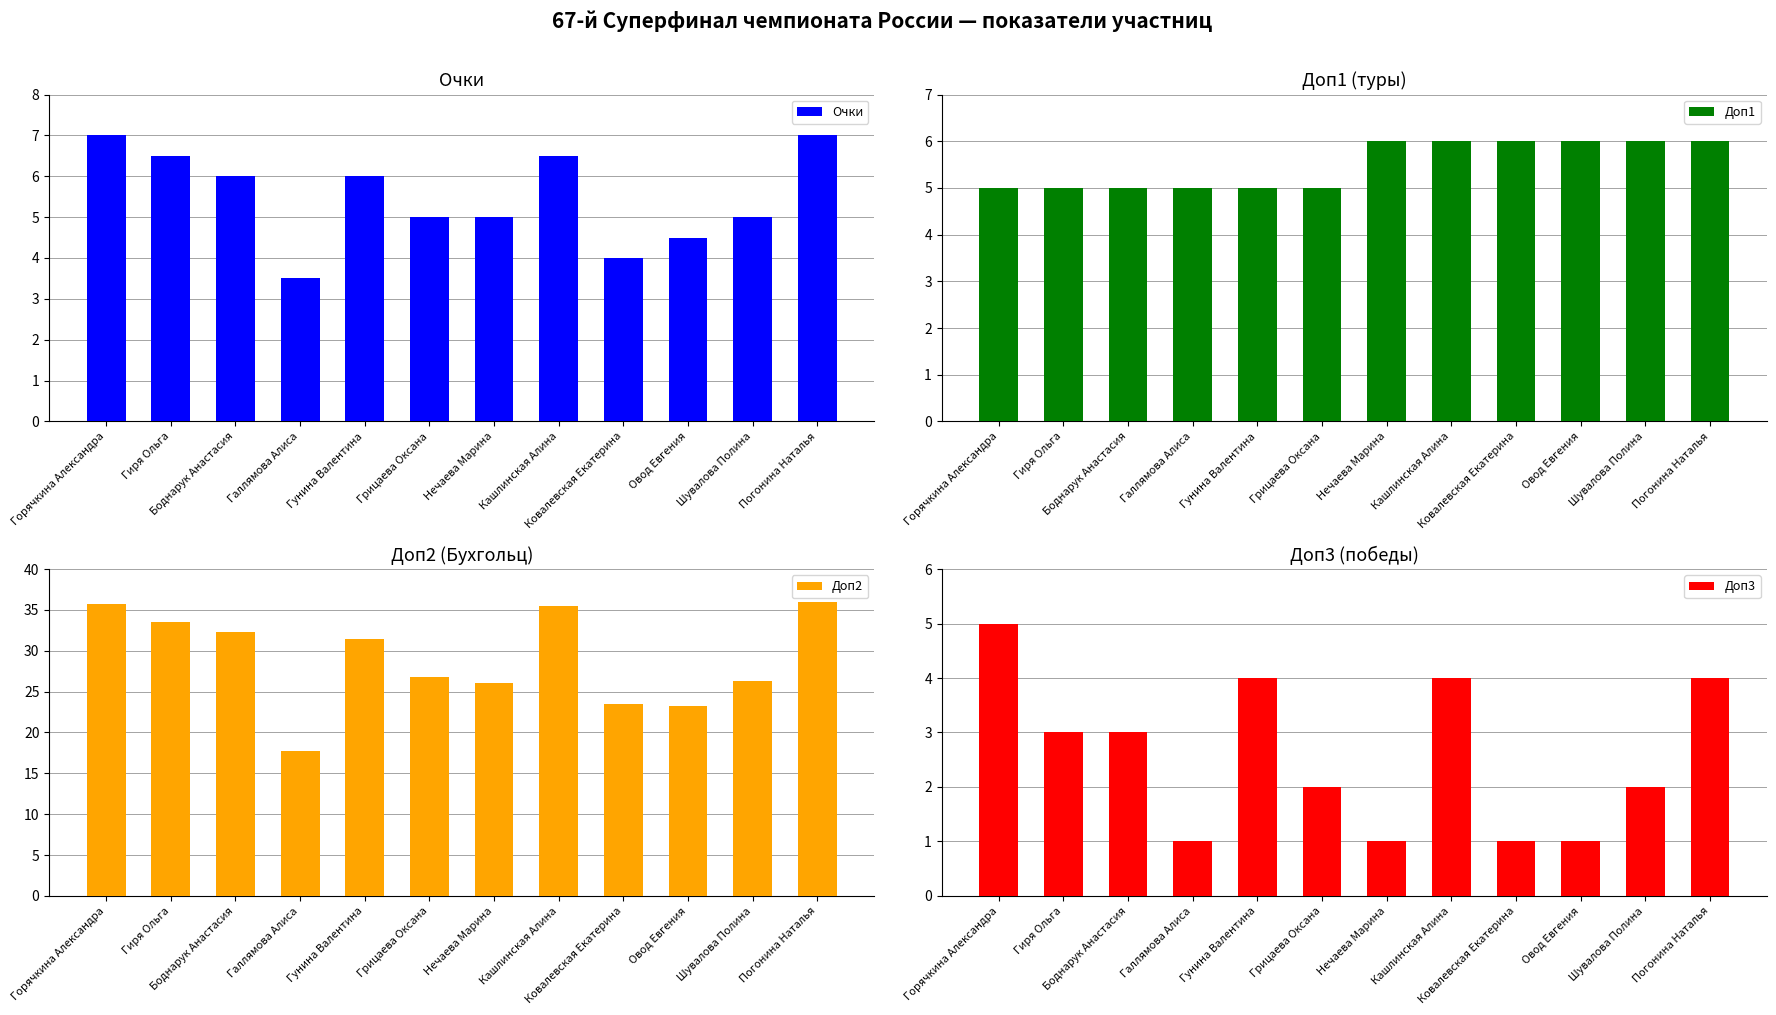

What is the sum of the Доп3 values at Гиря Ольга and Нечаева Марина?

4